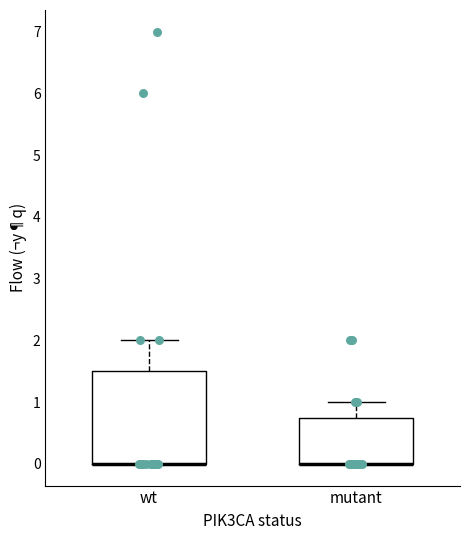

Reading left to right, read every box against the y-axis: the position of its median line, the range the box covers, and the ends of its whiskers. The values are not printed on the chart, so give them approximately, as read against the axis.

wt: median 0.0 (drawn on the box's lower edge), box 0.0 to 1.5, whiskers 0.0 to 2.0
mutant: median 0.0 (drawn on the box's lower edge), box 0.0 to 0.8, whiskers 0.0 to 1.0